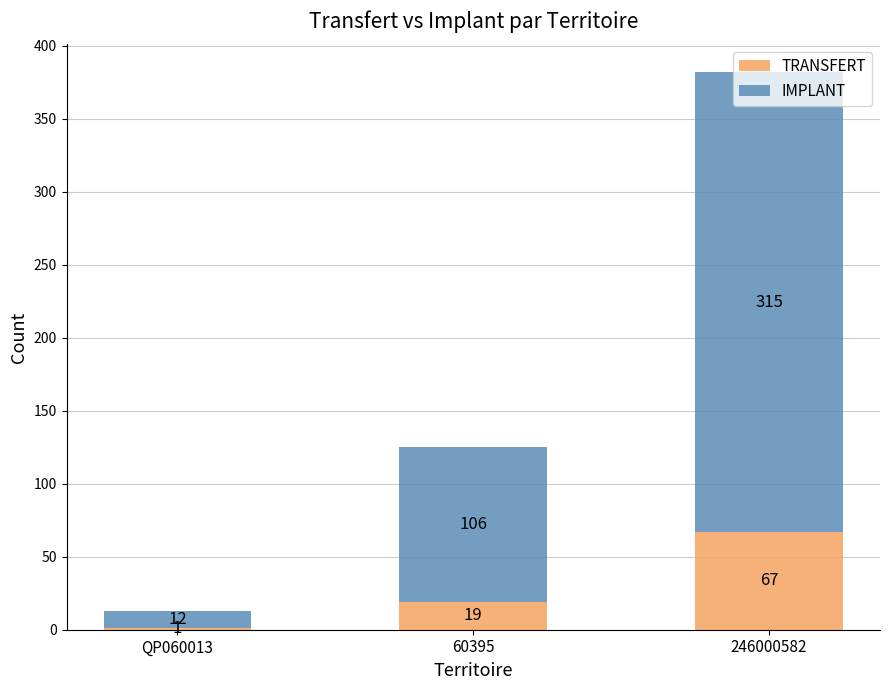

What is the sum of the TRANSFERT values at QP060013 and 246000582?

68